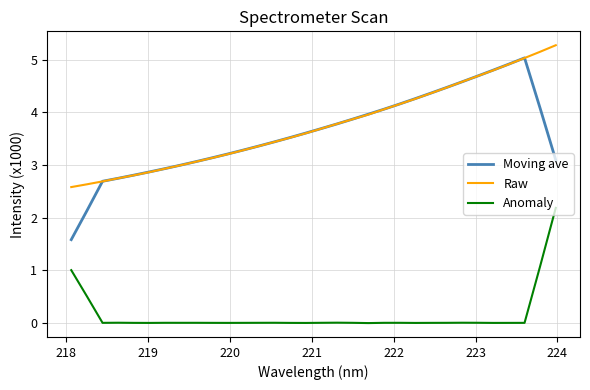

True or false: Anomaly and Raw cross at least once.

False